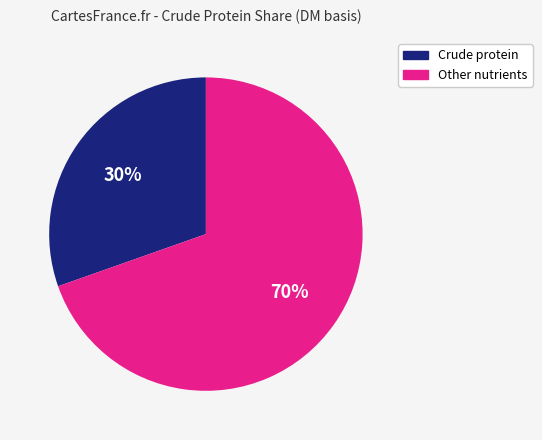

Is there a majority slice in this chart?

Yes